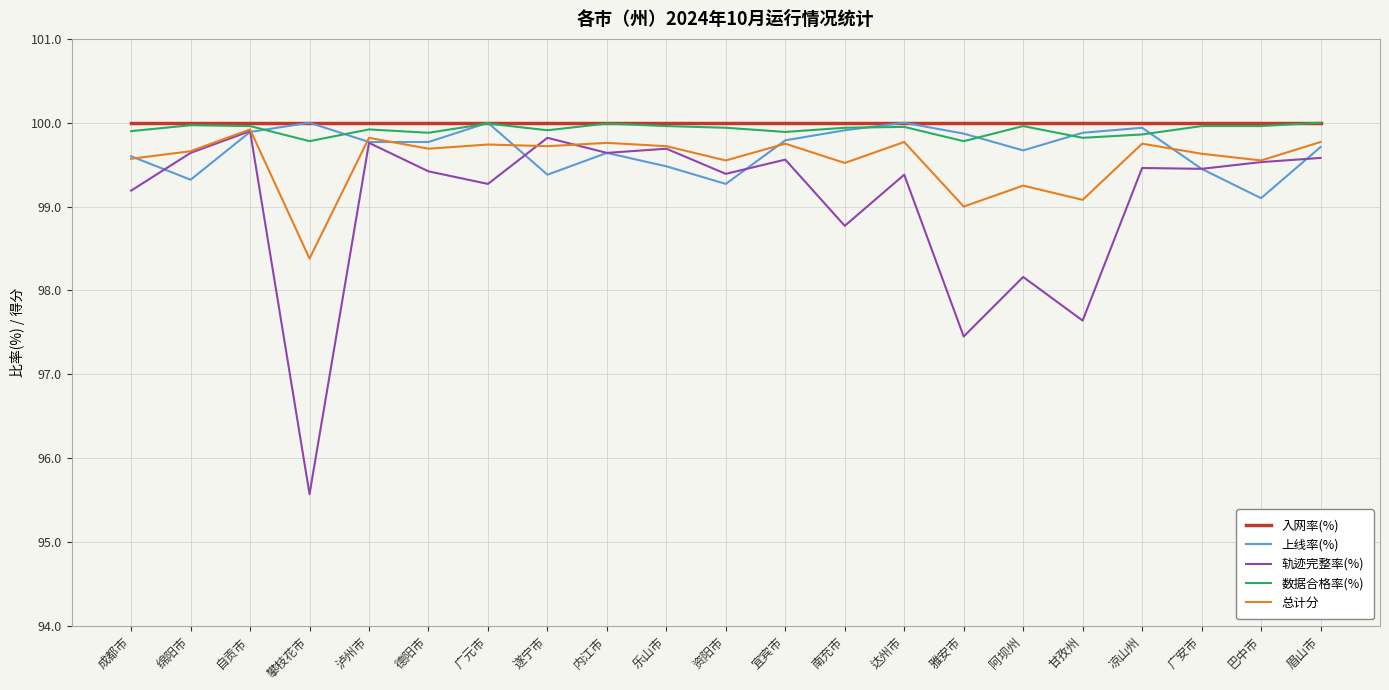

What is the average value of the 入网率(%) series?

100.0